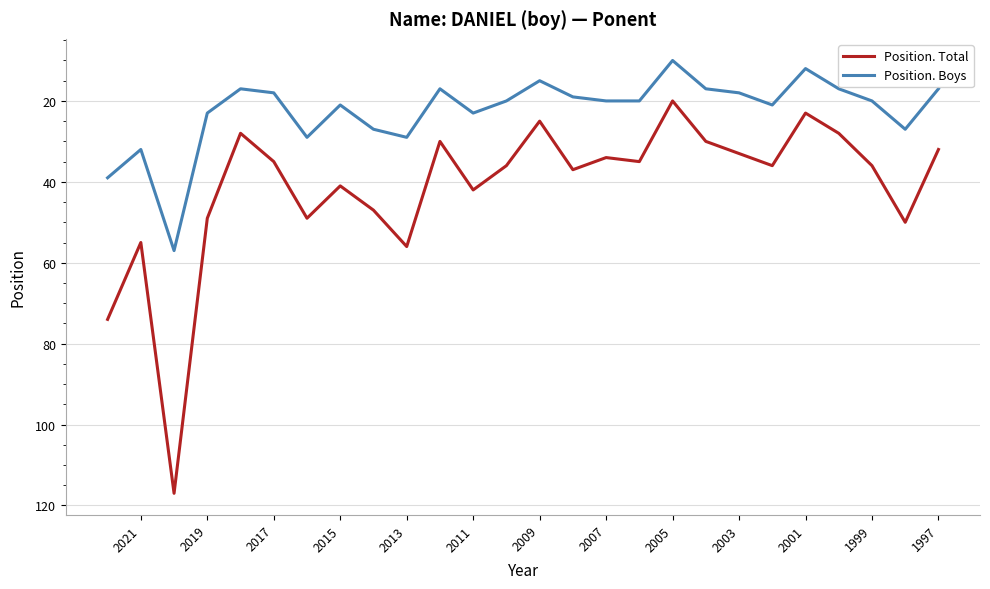

What is the total value across all series at 2007?

54